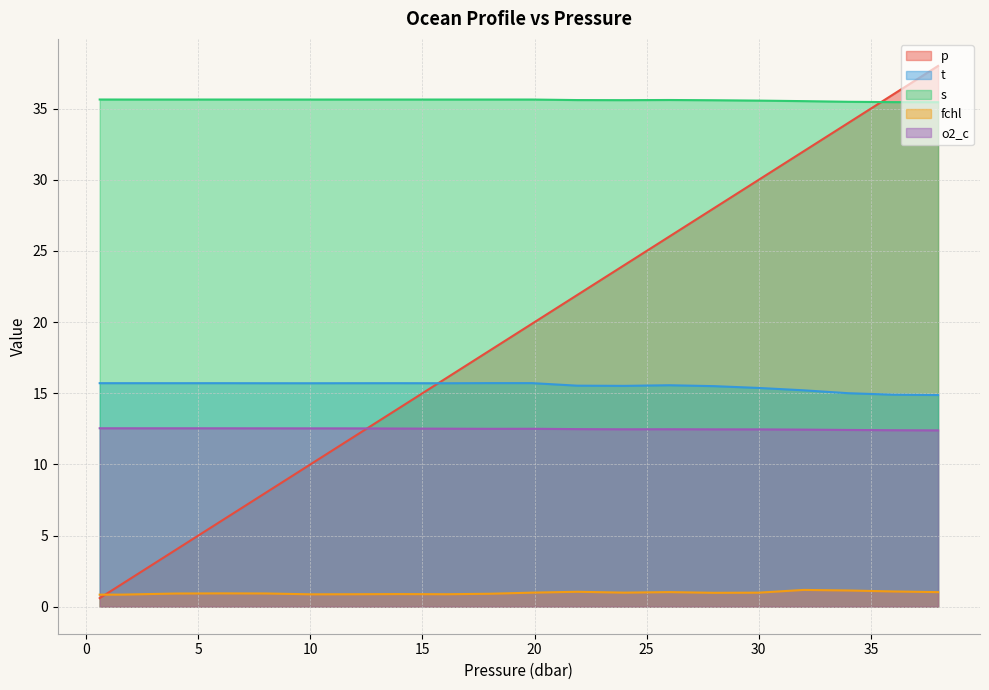

Is the value of fchl at 12.0 greater than the value of s at 19.9?

No